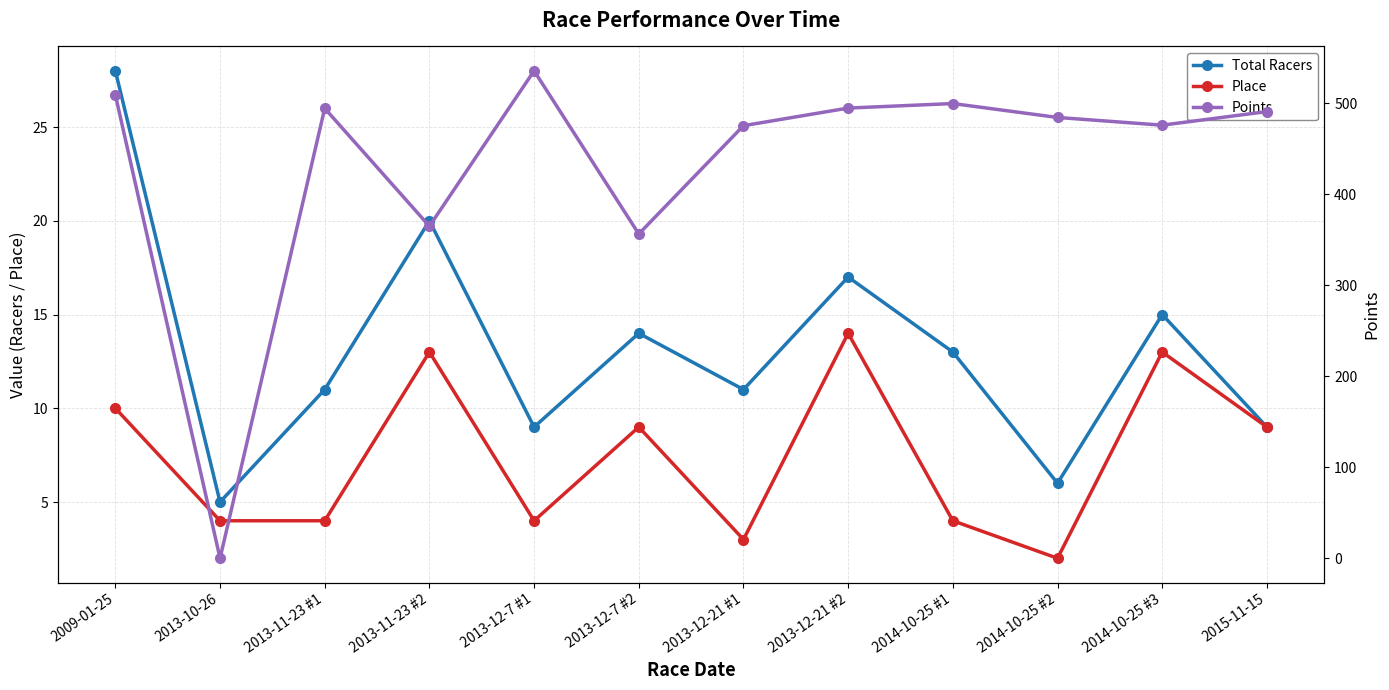

What position from the right is 2013-12-21 #1?

6